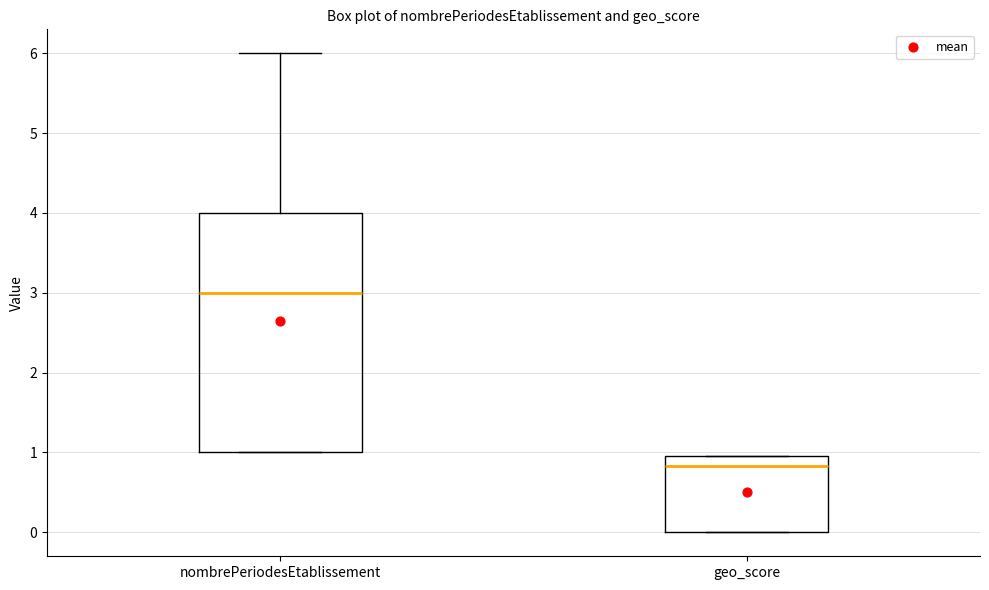

Where is the lower edge of the box for geo_score on the y-axis? The values are not printed on the chart, so give them approximately, as read against the axis.

0.0